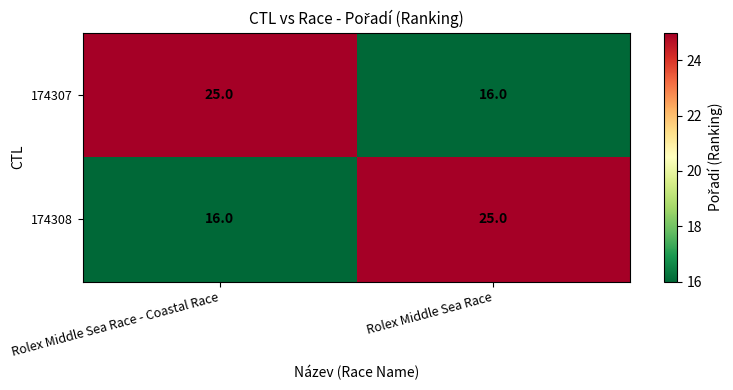

What is the difference between the 174307 values at Rolex Middle Sea Race - Coastal Race and Rolex Middle Sea Race?

9